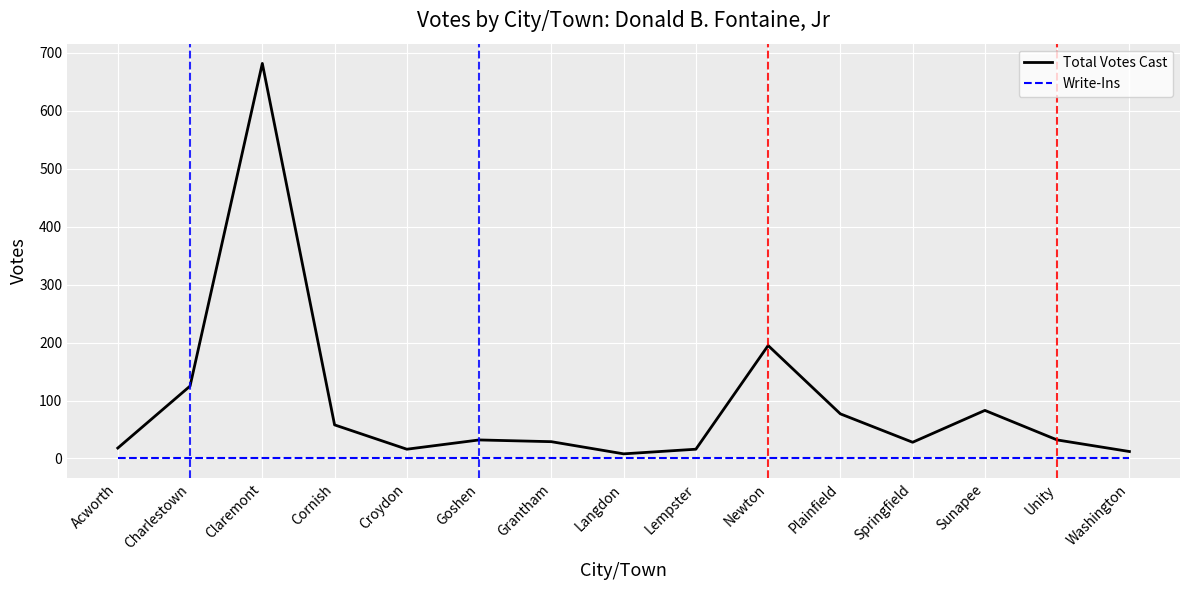

Which series has the widest spread of values?

Total Votes Cast